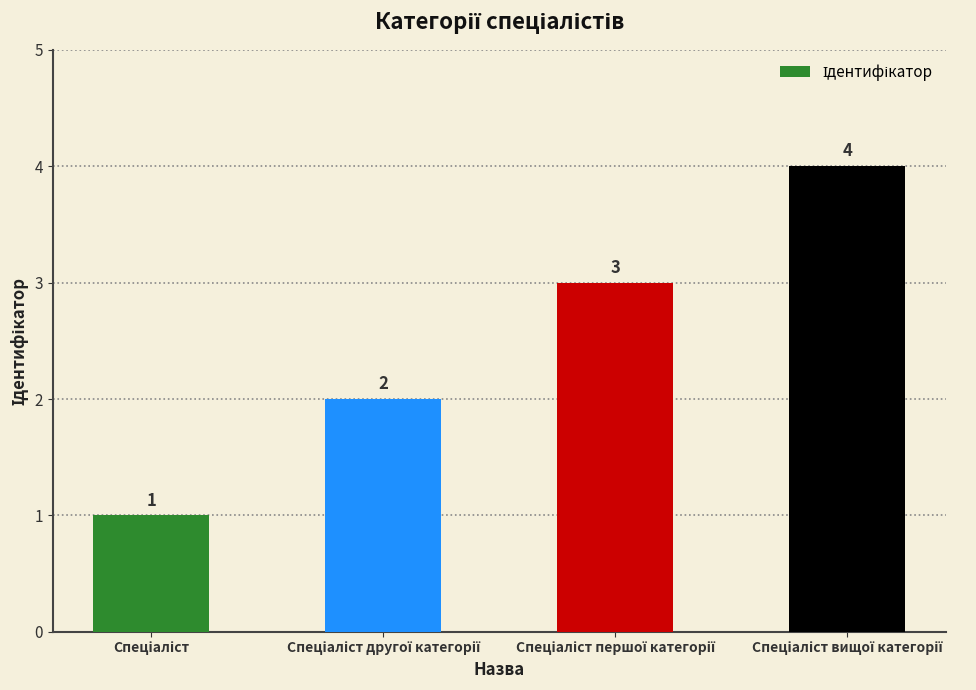

What is the value of the 2nd bar from the left?

2